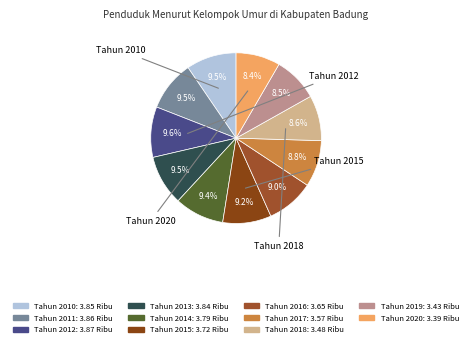

Combined, do Tahun 2015 and Tahun 2012 account for over 50%?

No